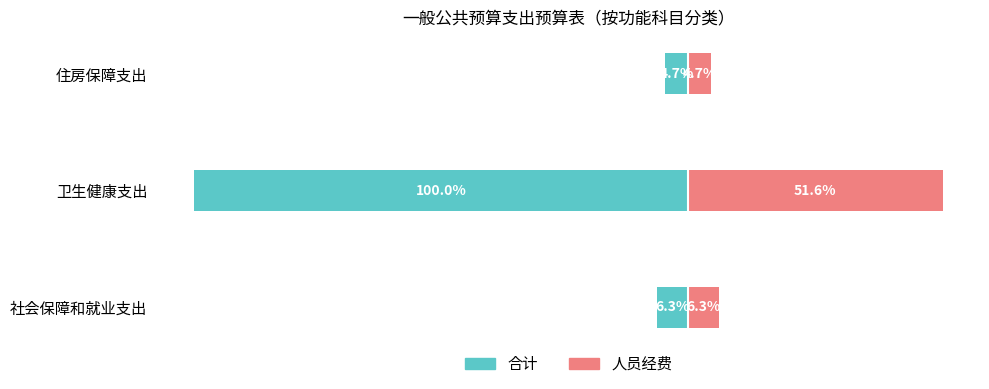

Reading left to right, transcribe all the data shown in this chart.

合计: -6.3	-100.0	-4.7
人员经费: 6.3	51.6	4.7